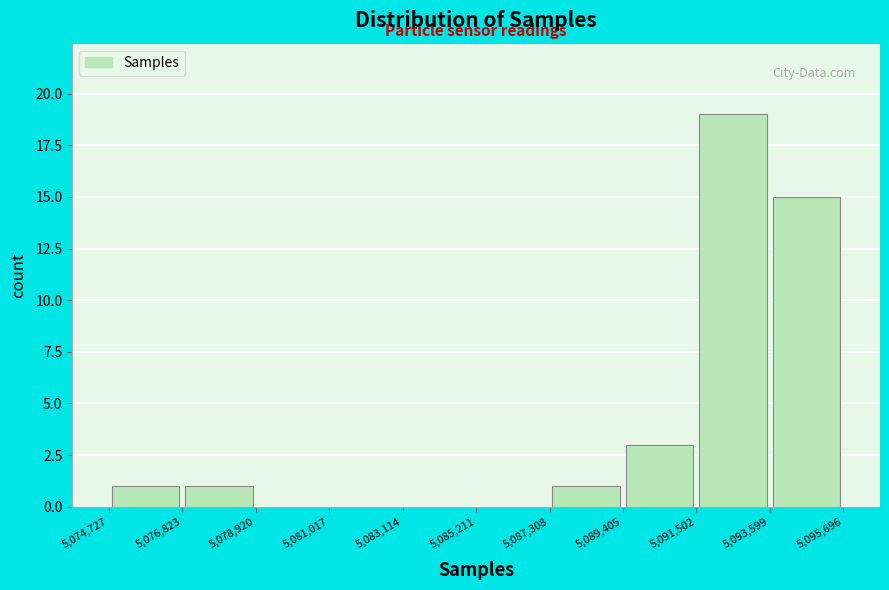

Reading left to right, transcribe this chart: for each bar, give the range it covers on the x-axis and its height. The values are not printed on the chart, so give them approximately, as read against the axis.

5,074,727 to 5,076,823: 1
5,076,823 to 5,078,920: 1
5,078,920 to 5,081,017: 0
5,081,017 to 5,083,114: 0
5,083,114 to 5,085,211: 0
5,085,211 to 5,087,308: 0
5,087,308 to 5,089,405: 1
5,089,405 to 5,091,502: 3
5,091,502 to 5,093,599: 19
5,093,599 to 5,095,696: 15